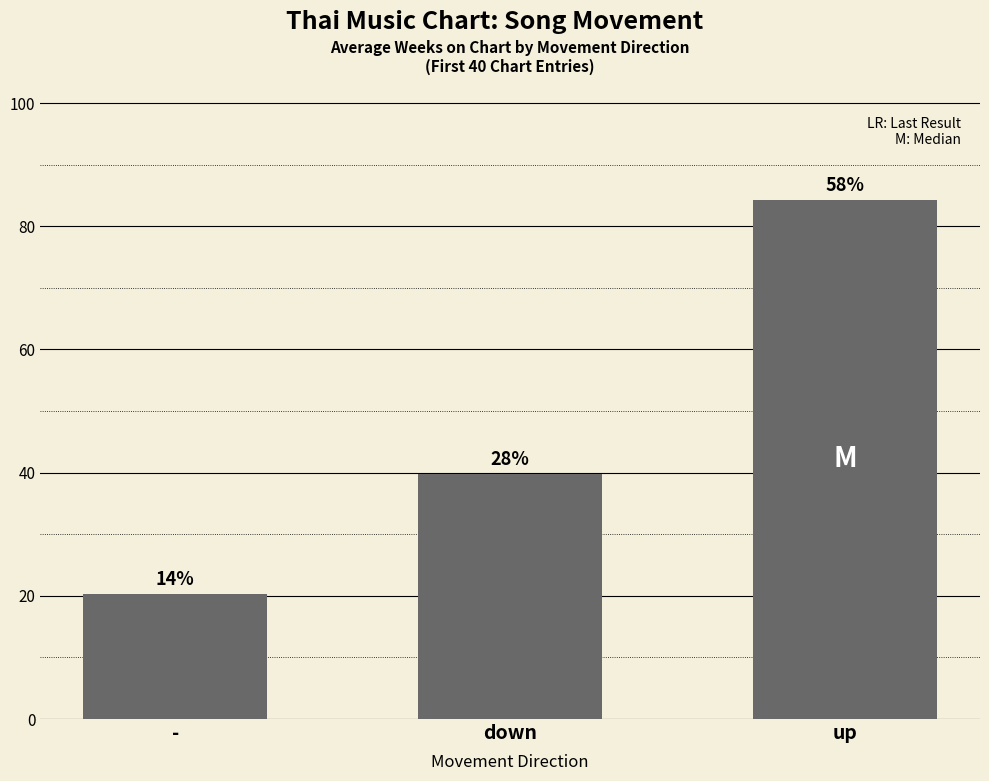

Reading right to left, transcribe all the data shown in this chart.

up=84.3	down=39.8	-=20.3